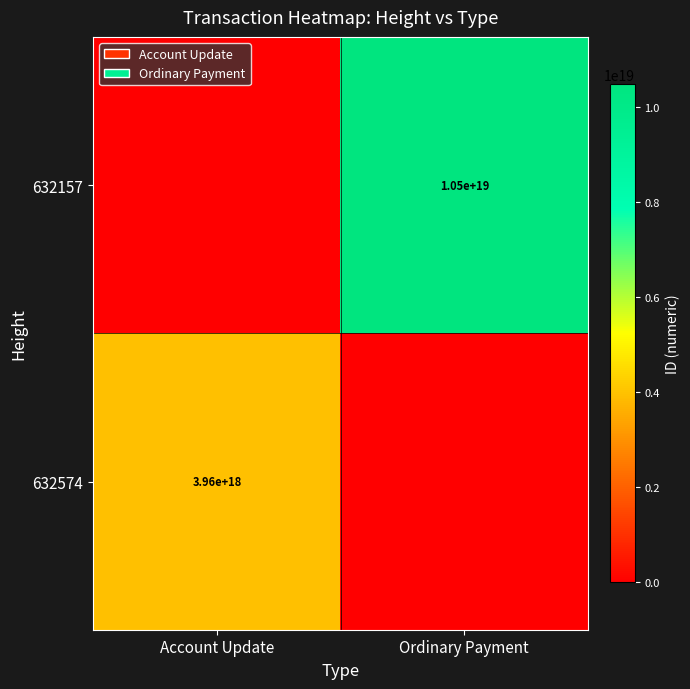

The value of 632574 at Account Update is 3960000000000000000. True or false?

True